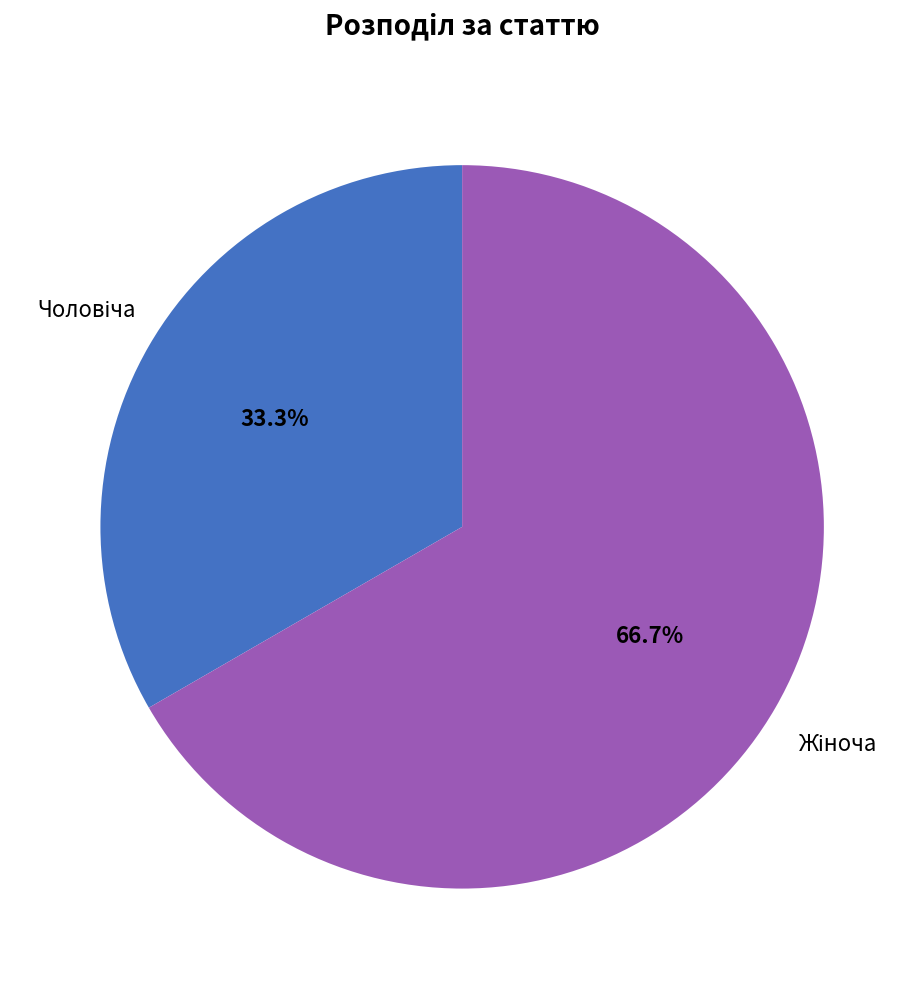

Is there a majority slice in this chart?

Yes